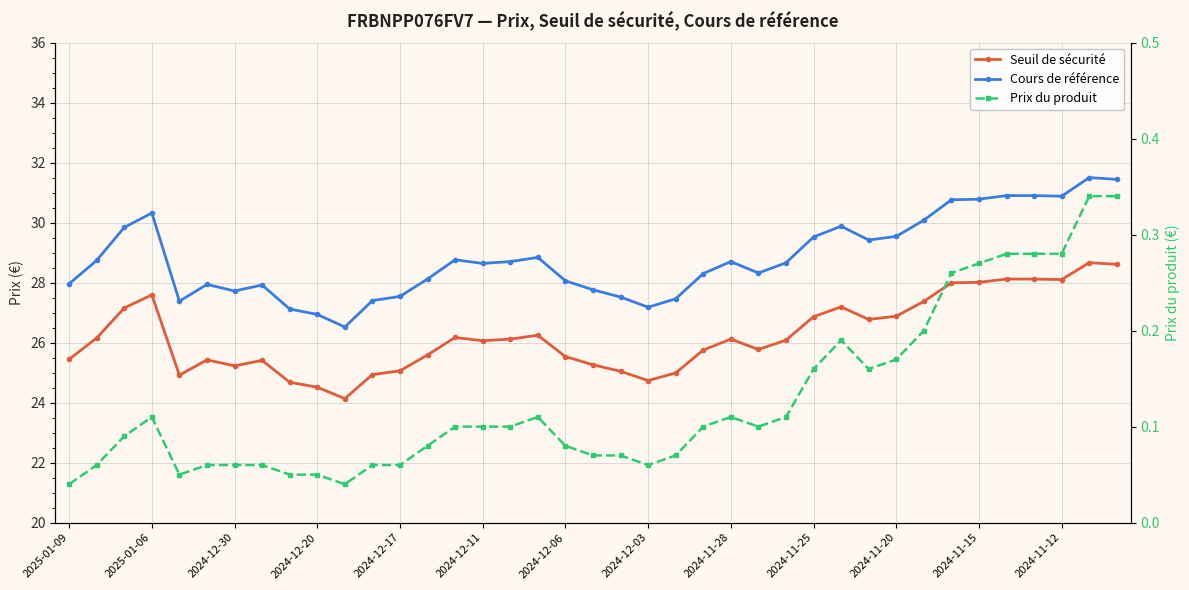

In Prix du produit, how many points are lower than both neighbors (excluding endpoints)?

5